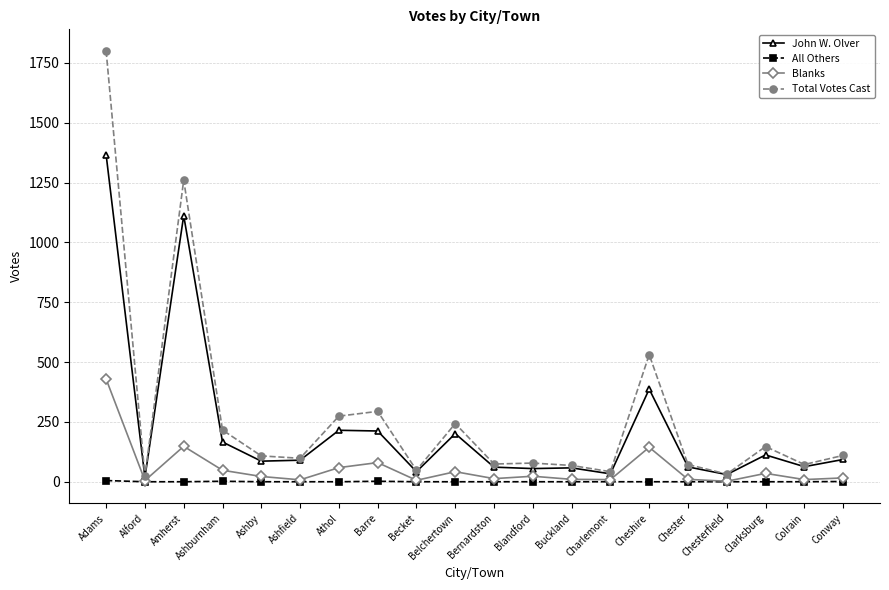

At which label does John W. Olver reach its peak?

Adams